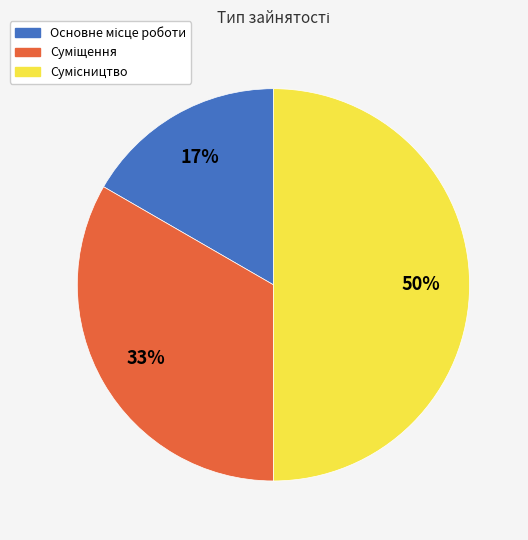

To the nearest percent, what is the average slice percentage?

33%